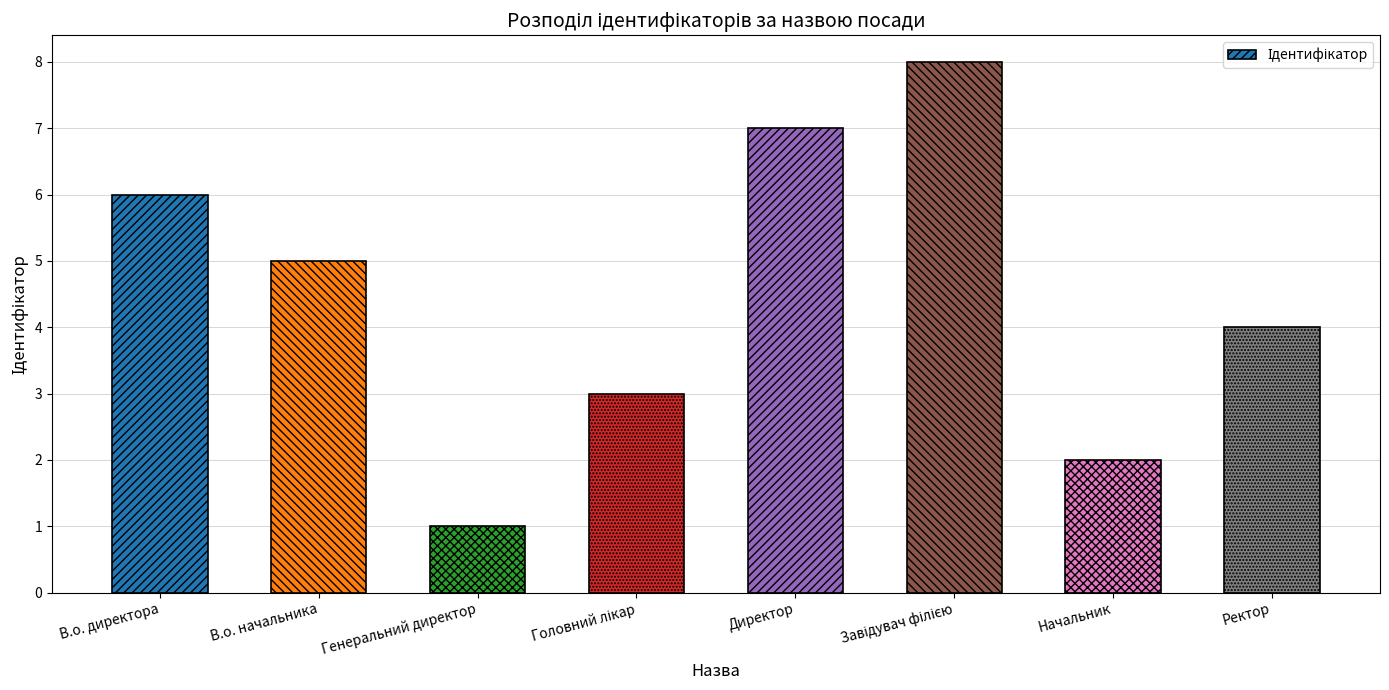

Which category has the lowest value across all series?

Генеральний директор